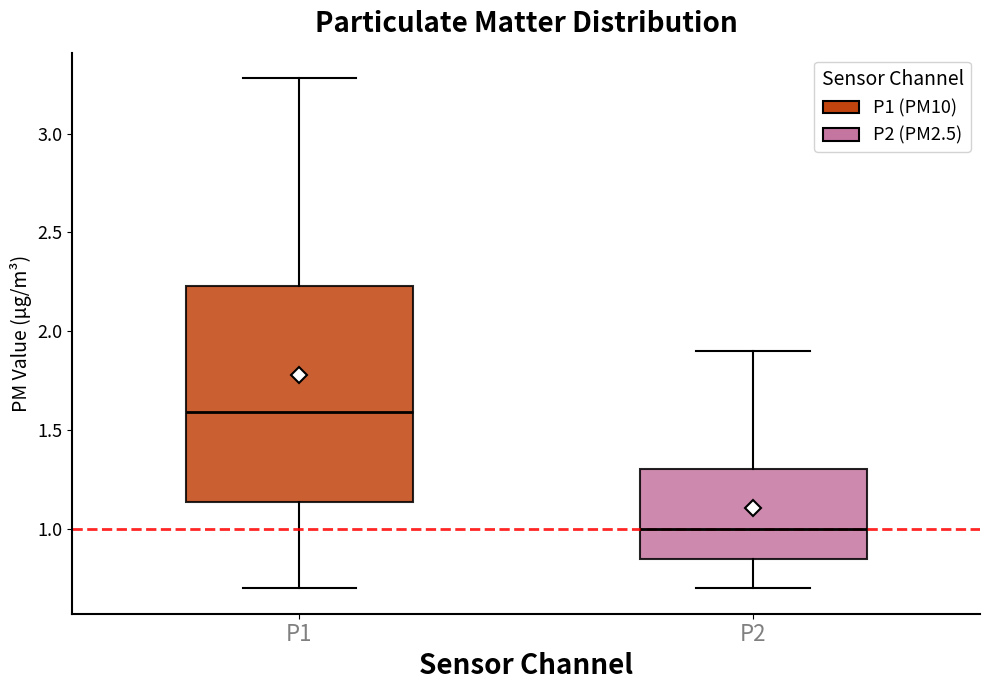

Reading left to right, transcribe this box plot: for each box, give where its median line is, the range the box spans, and where its two whiskers end, as read against the y-axis. The values are not printed on the chart, so give them approximately, as read against the axis.

P1: median 1.60, box 1.15 to 2.25, whiskers 0.70 to 3.30
P2: median 1.00, box 0.85 to 1.30, whiskers 0.70 to 1.90